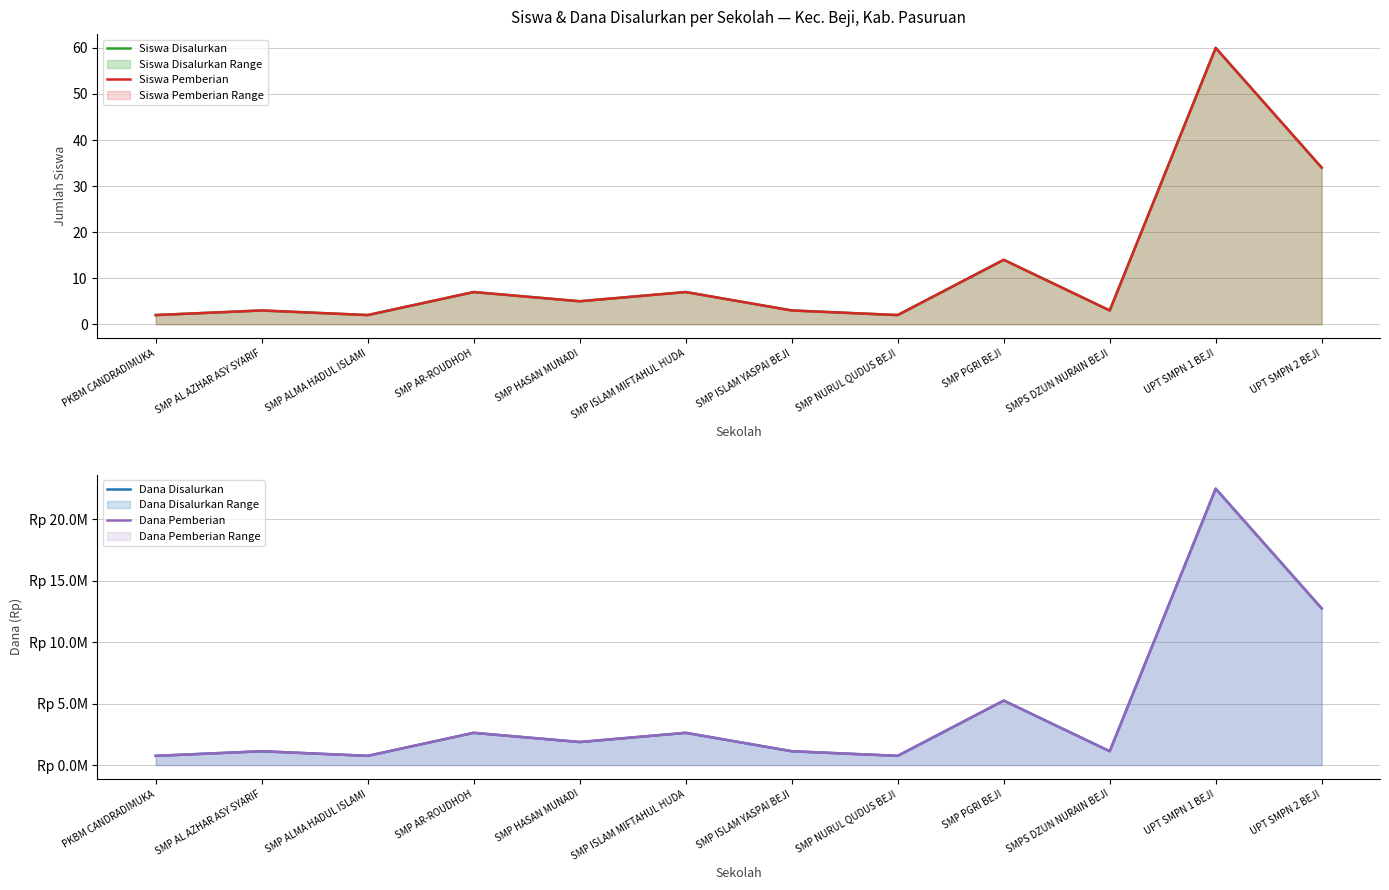

Between SMP AR-ROUDHOH and SMPS DZUN NURAIN BEJI, which series saw the biggest shift?

Dana Disalurkan